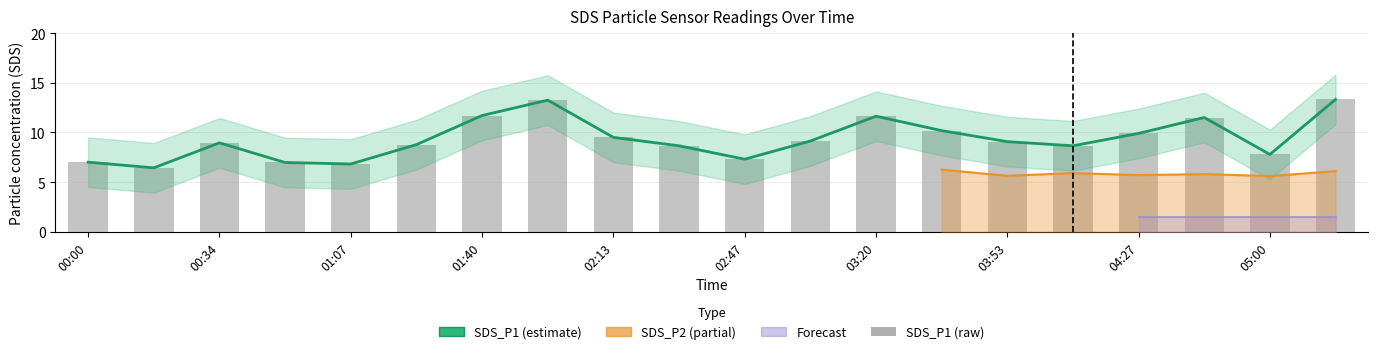

What is the label of the 2nd bar from the left?

00:17